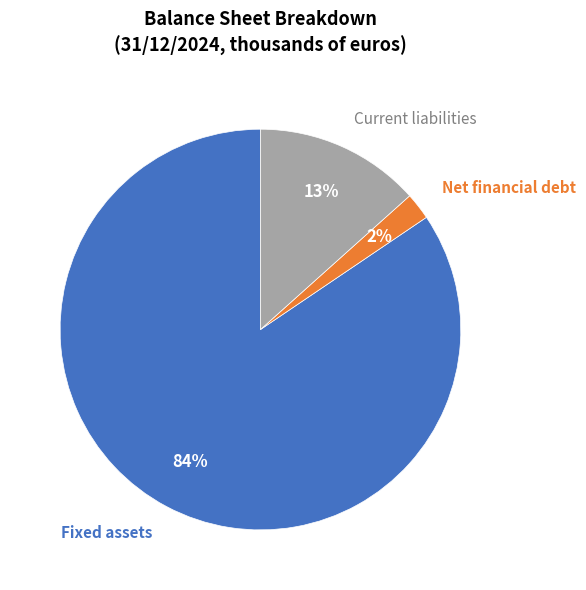

To the nearest percent, what is the difference between the Current liabilities and Net financial debt slice percentages?

11%